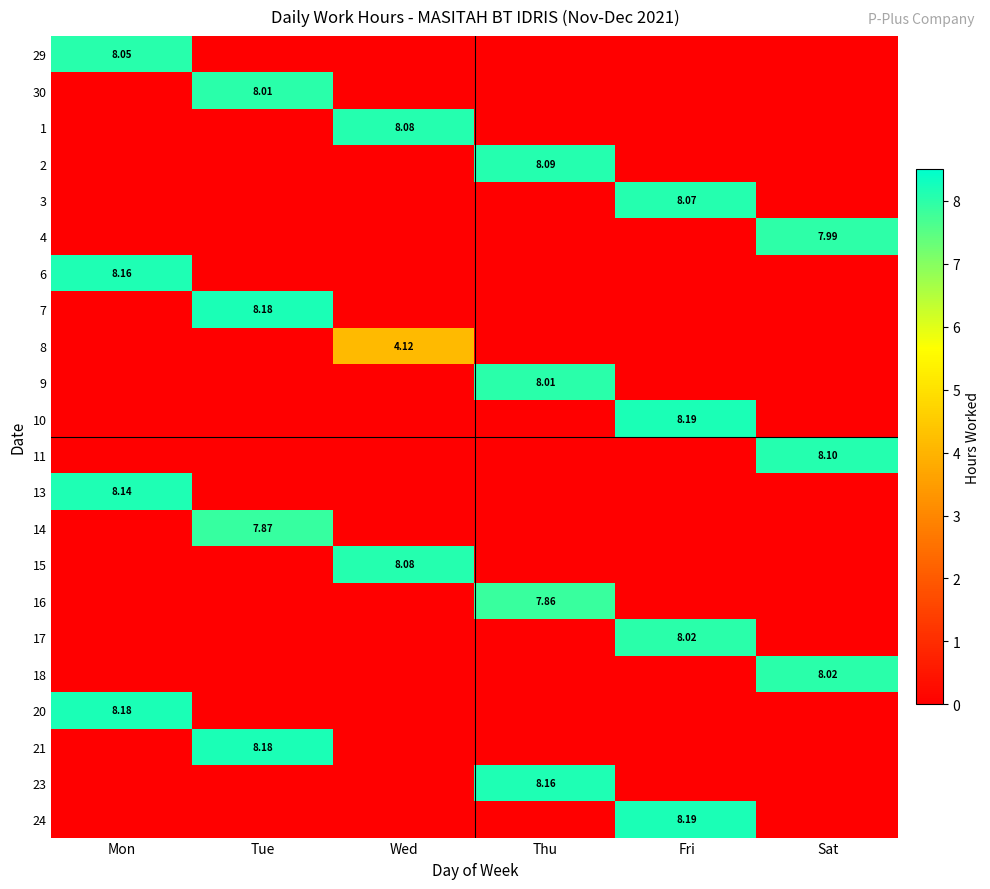

True or false: 14 has a value of 4.0 at Wed.

False